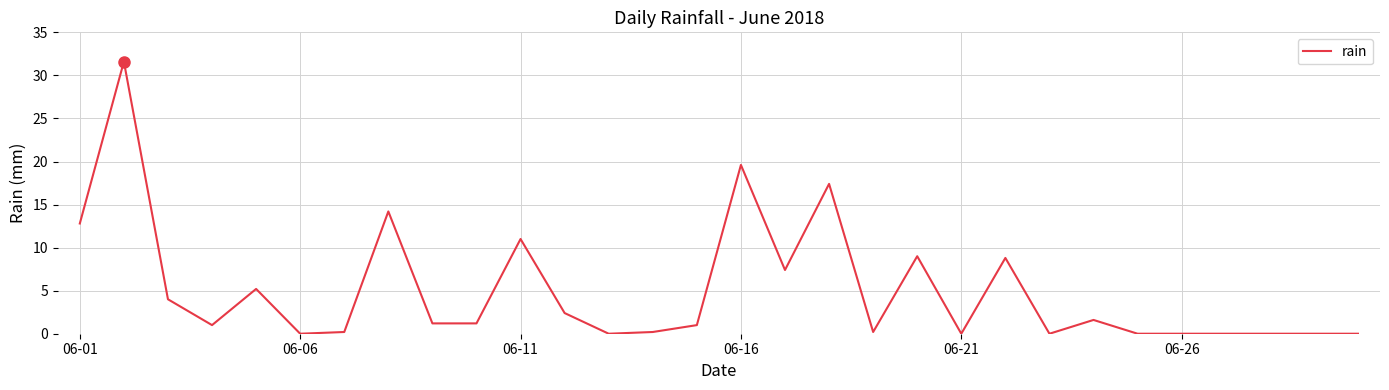

What is the greatest value displayed?

31.6